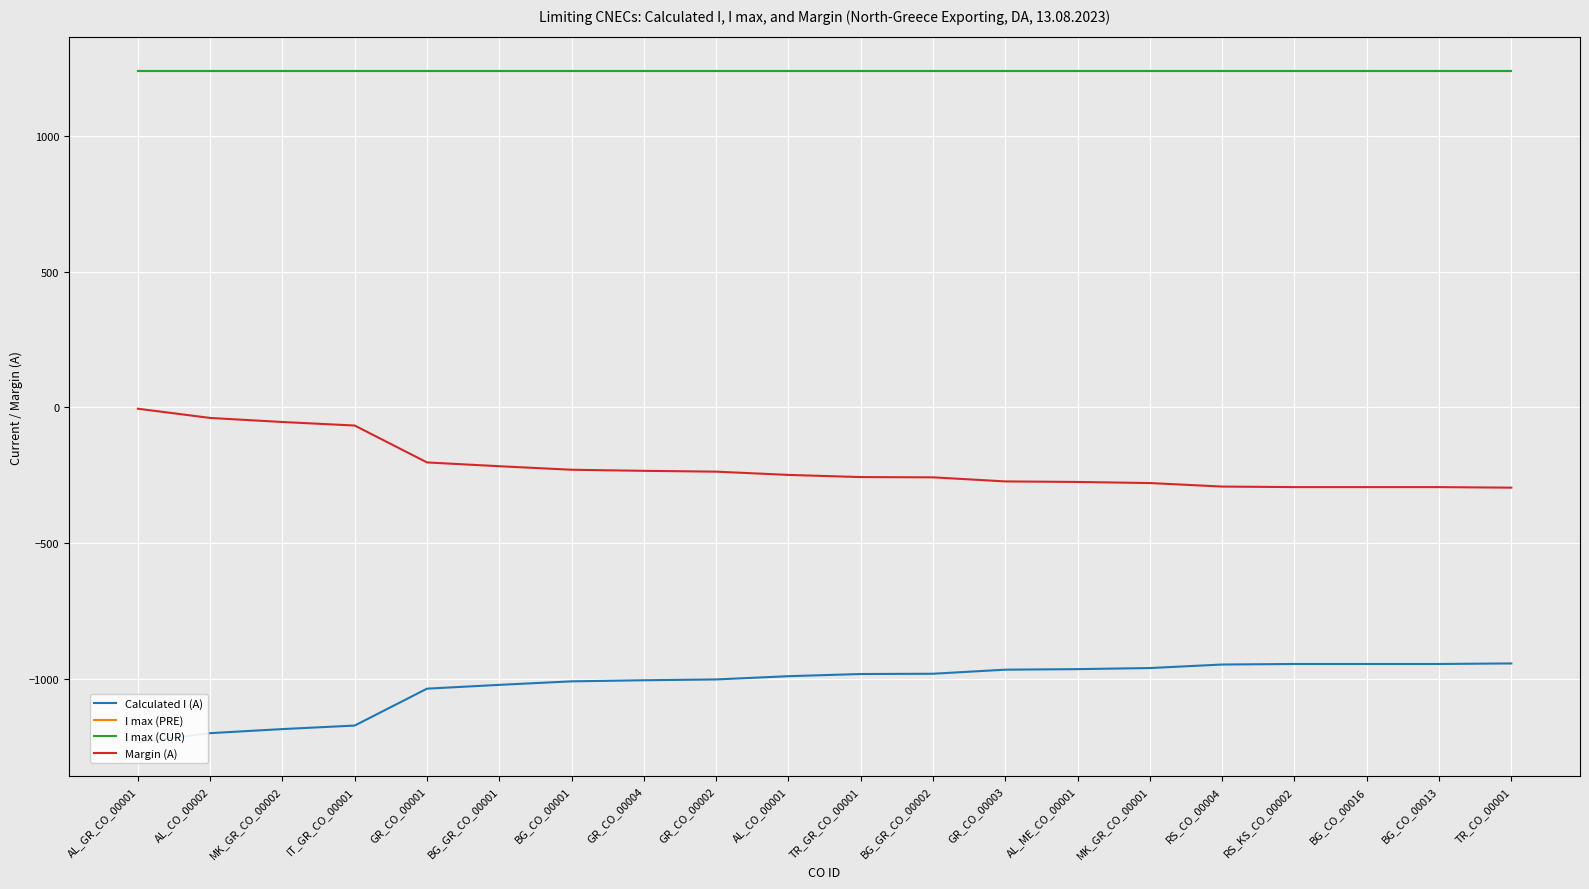

How many series are shown in this chart?

4